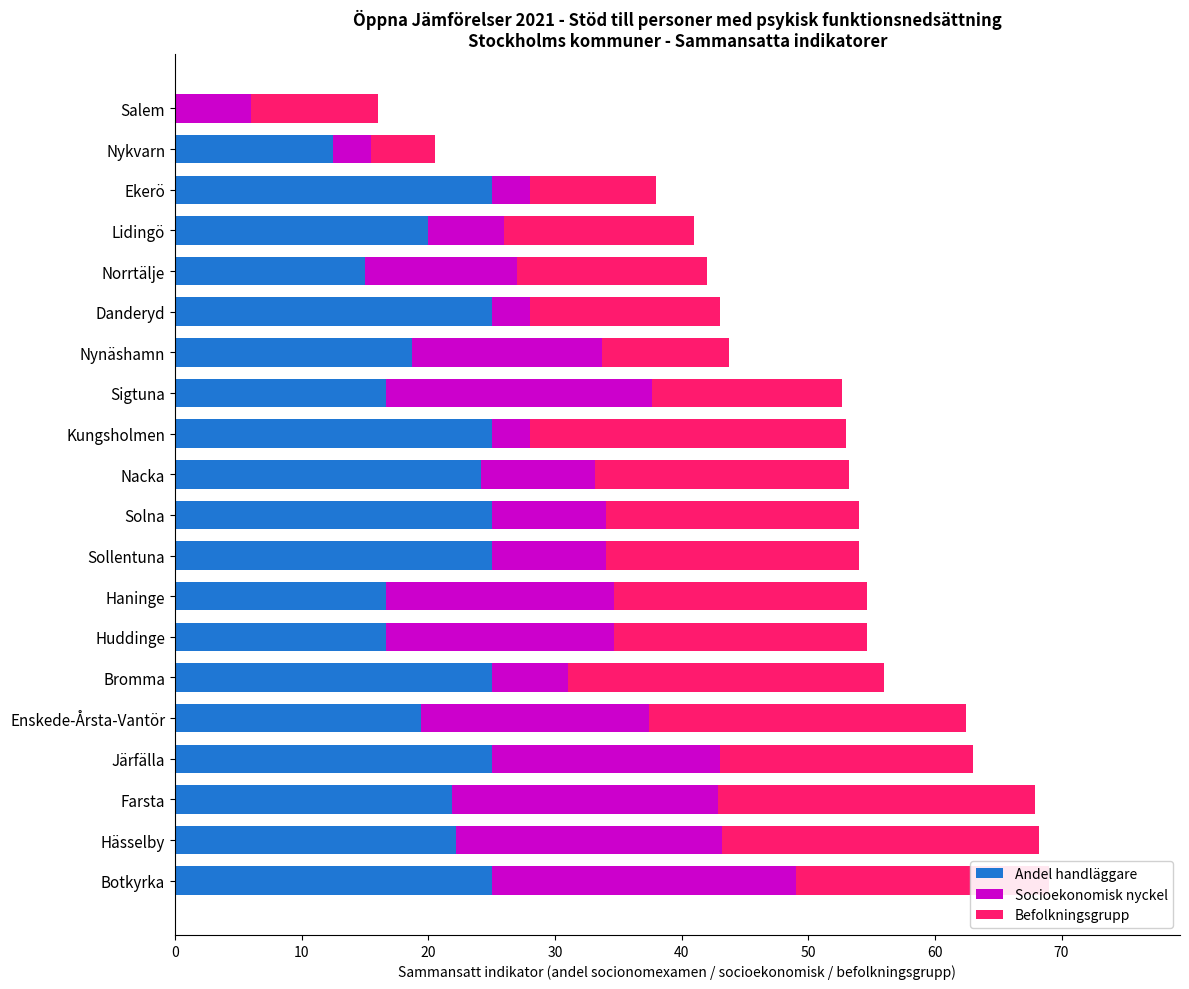

True or false: Andel handläggare has a value of 25.0 at Botkyrka.

True